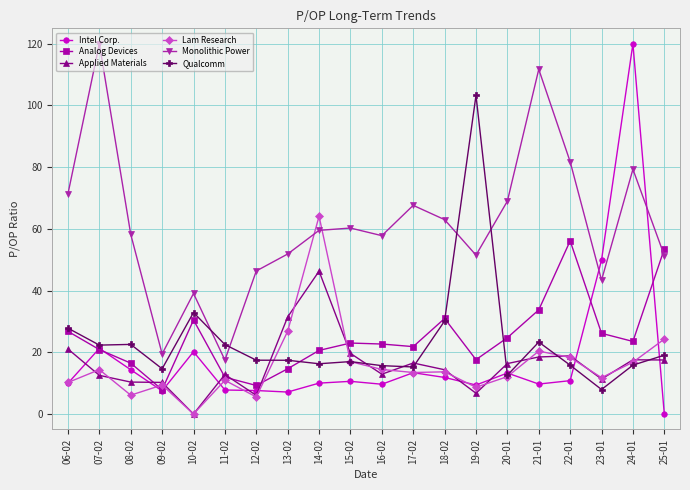

Which series has the widest spread of values?

Intel Corp.